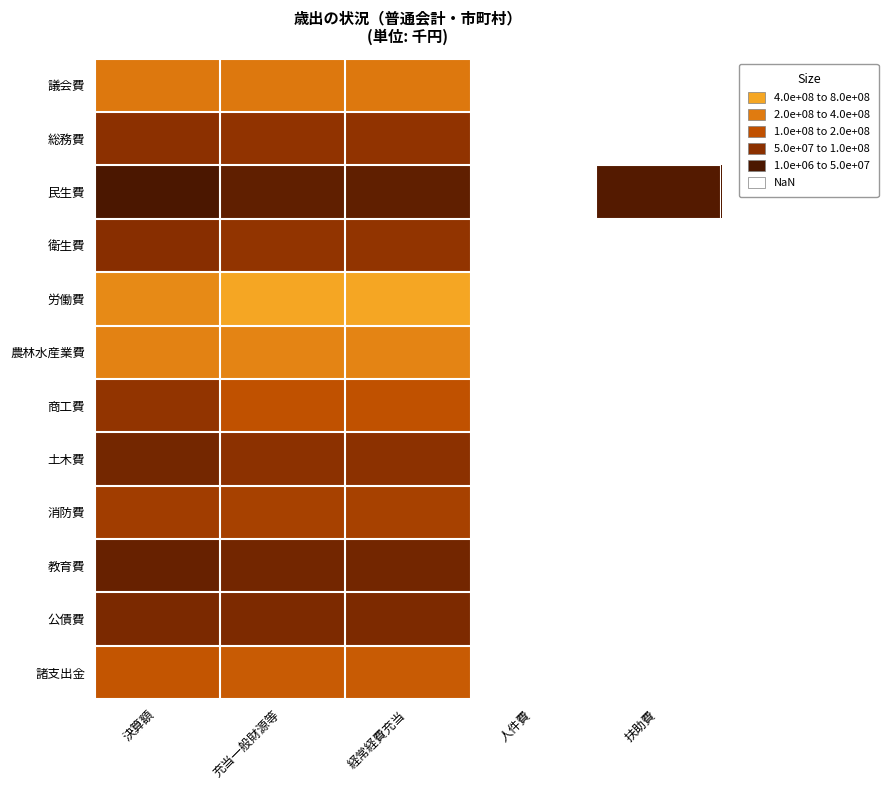

The value of 農林水産業費 at 充当一般財源等 is 1767655.0. True or false?

True